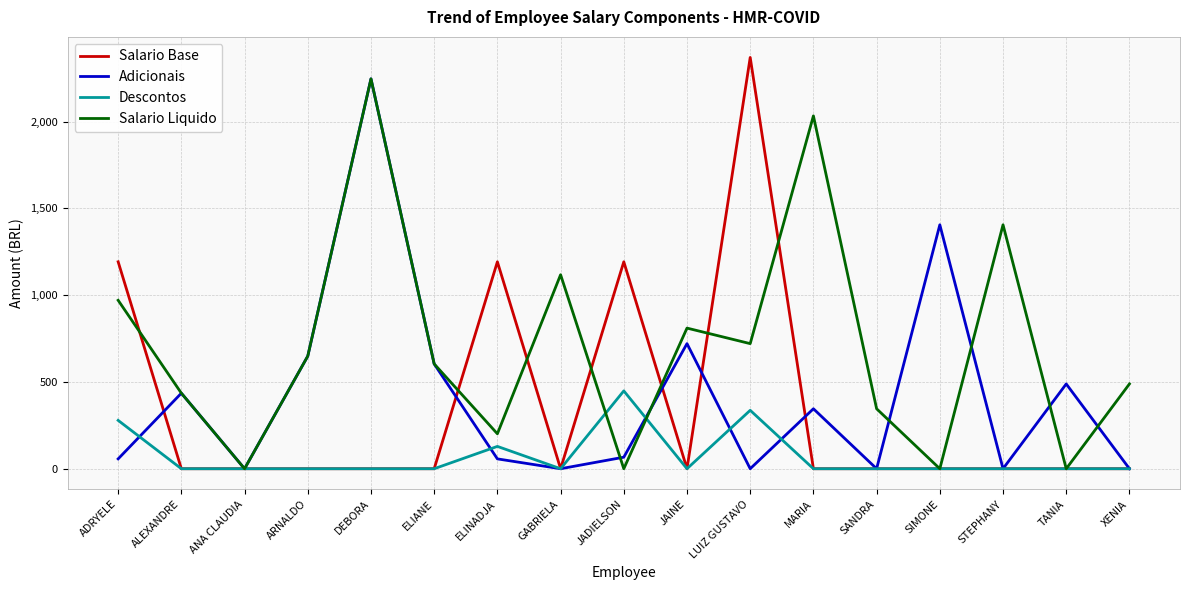

What is the approximate value of Salario Liquido at GABRIELA?

1117.9